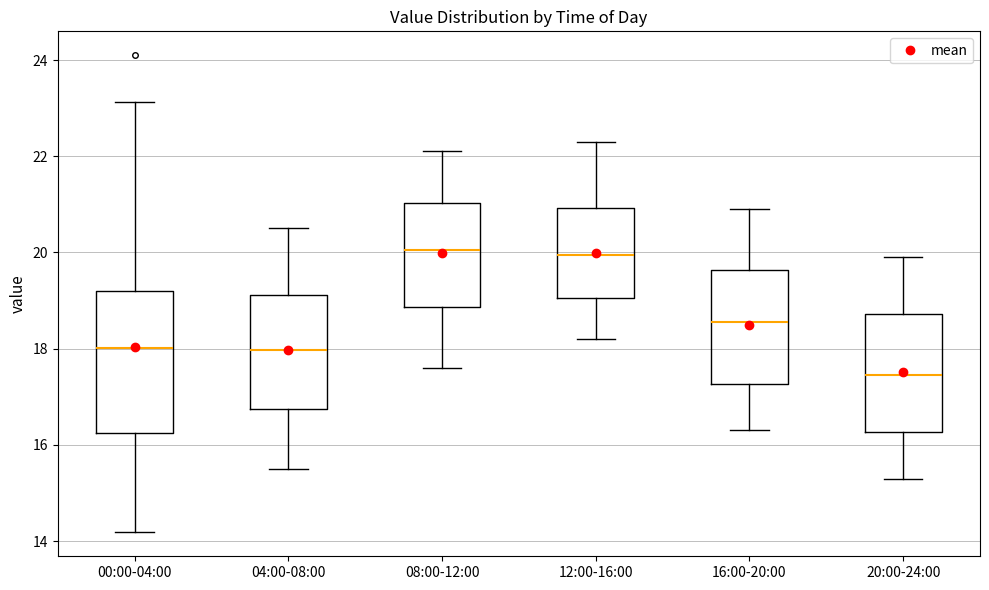

Where does the lower whisker of the box for 20:00-24:00 end on the y-axis? The values are not printed on the chart, so give them approximately, as read against the axis.

15.4